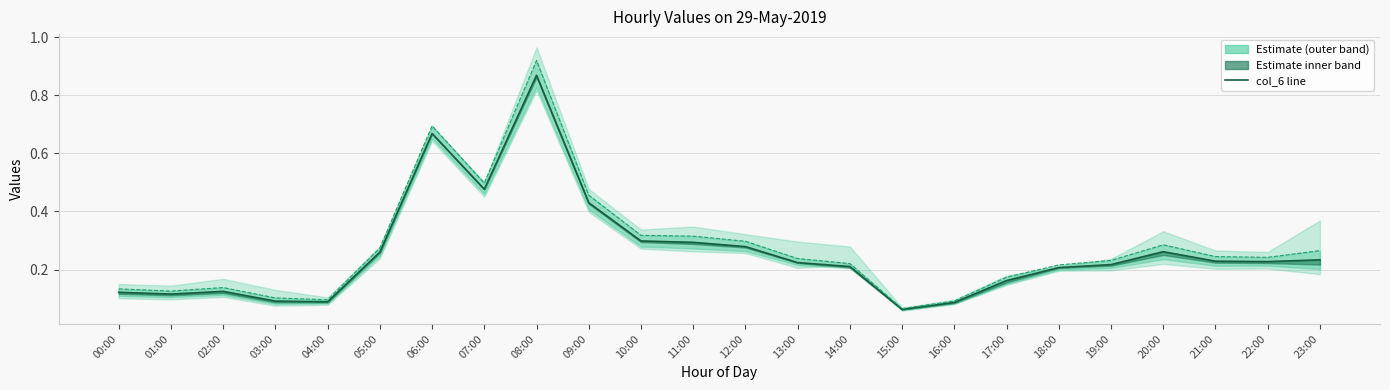

Between 23:00 and 13:00, which is larger?

23:00